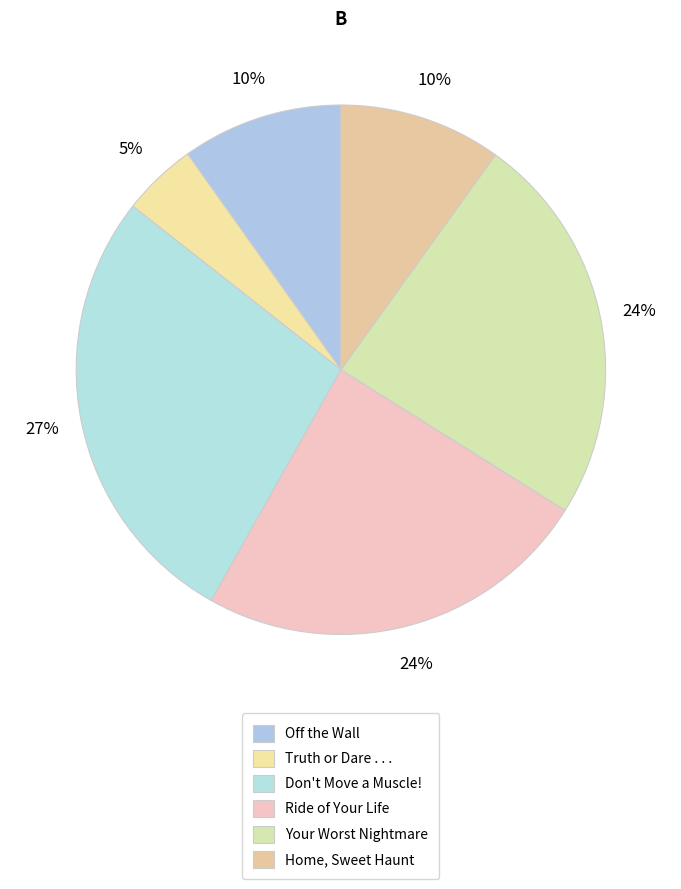

Count the number of slices in the pie.

6